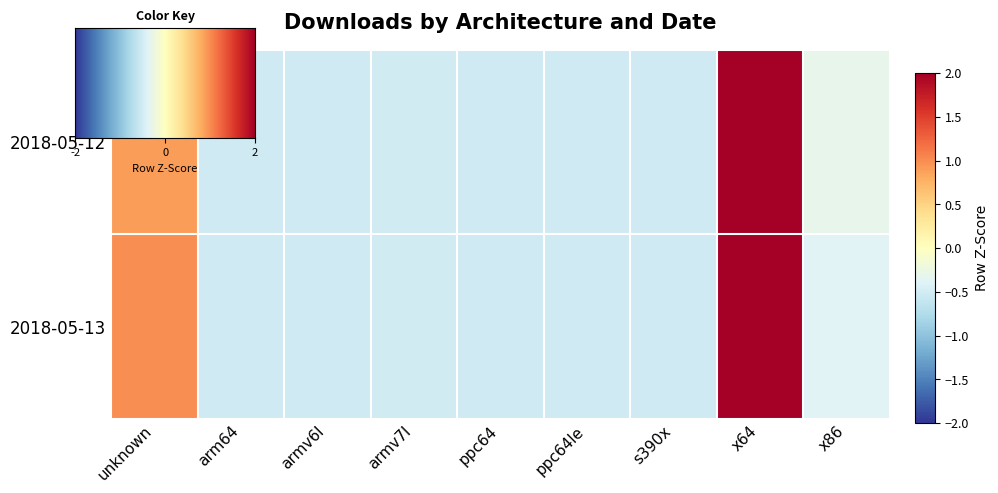

Between unknown and x86, which is larger?

unknown